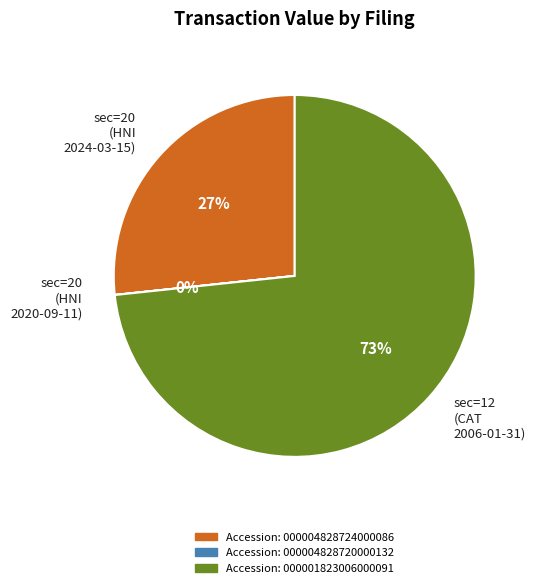

The sec=12 (CAT 2006-01-31) slice represents 73% of the pie. True or false?

True